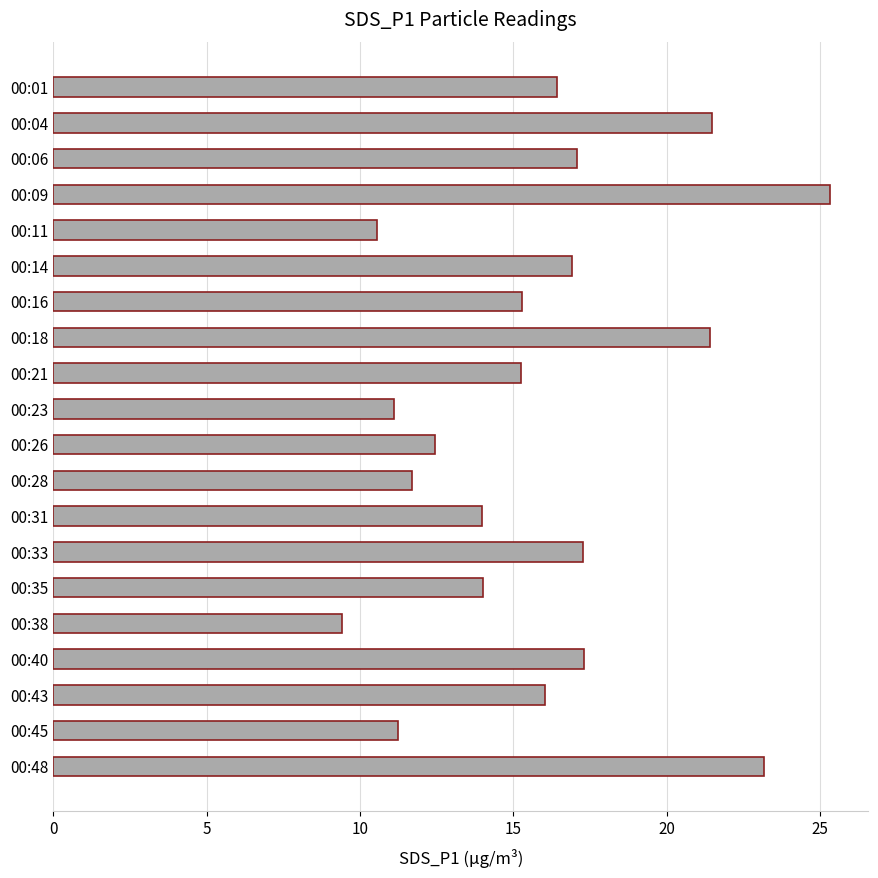

Between 00:09 and 00:16, which is larger?

00:09